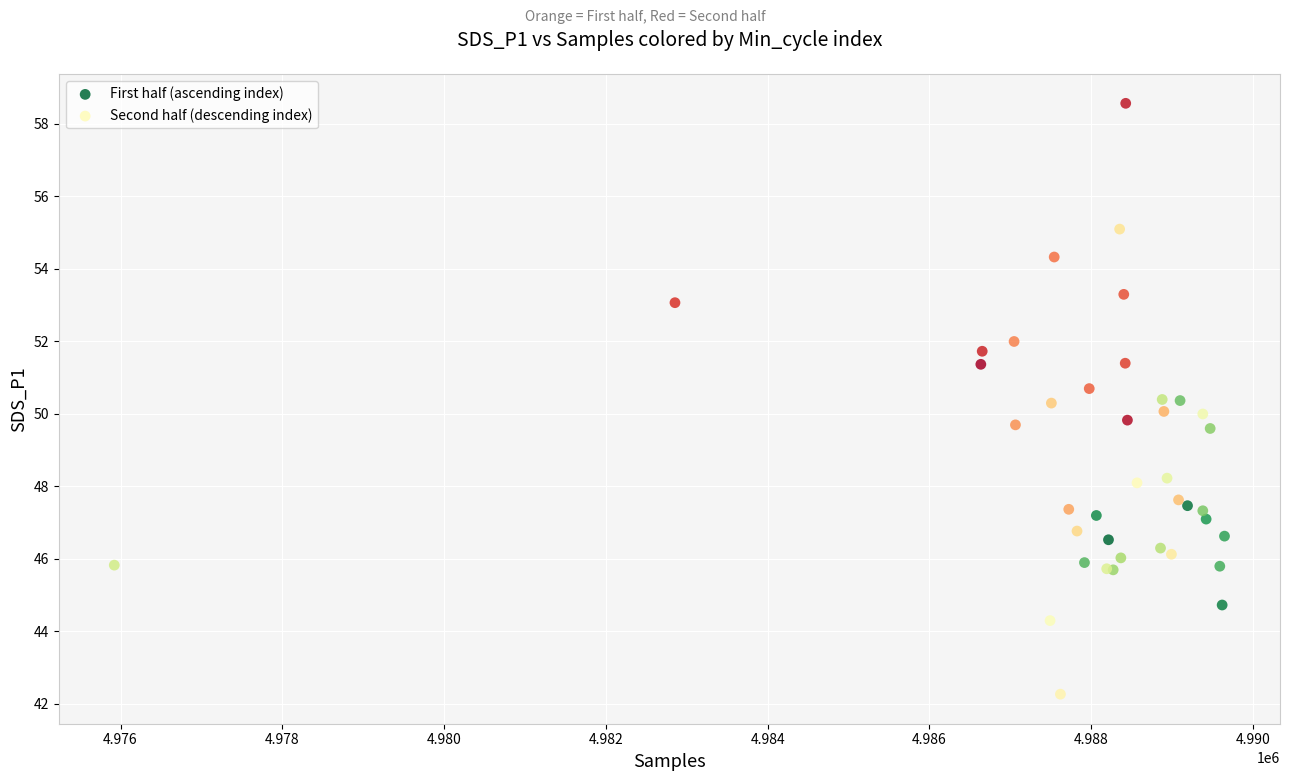

Which series has the largest Y range (max minus min)?

Second half (descending index)